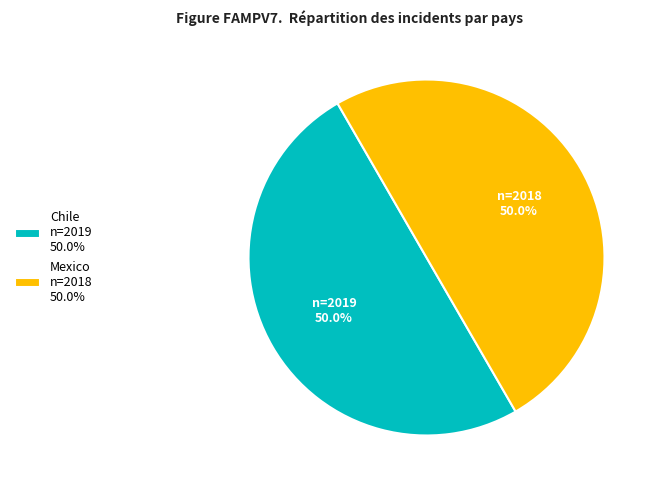

What is the ratio of the value at Mexico n=2018 50.0% to the value at Chile n=2019 50.0%?

1.0